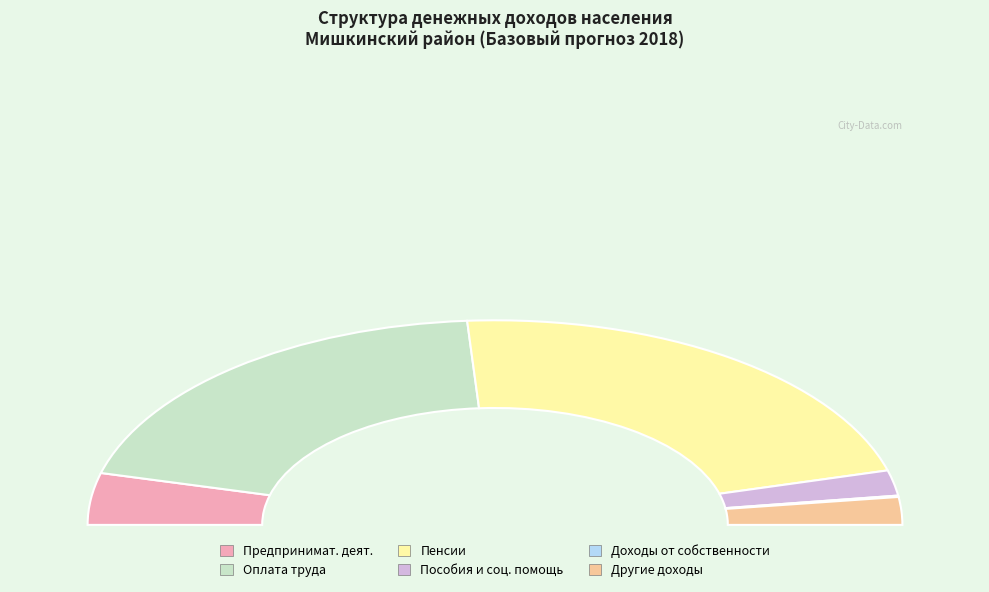

How many segments does this pie chart have?

6